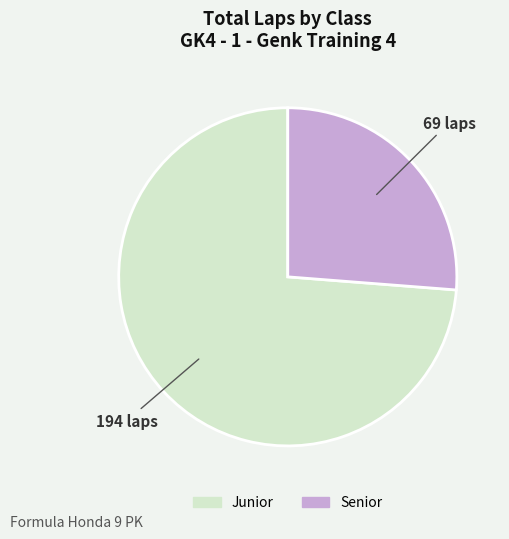

Rank the categories by value from lowest to highest.

Senior, Junior